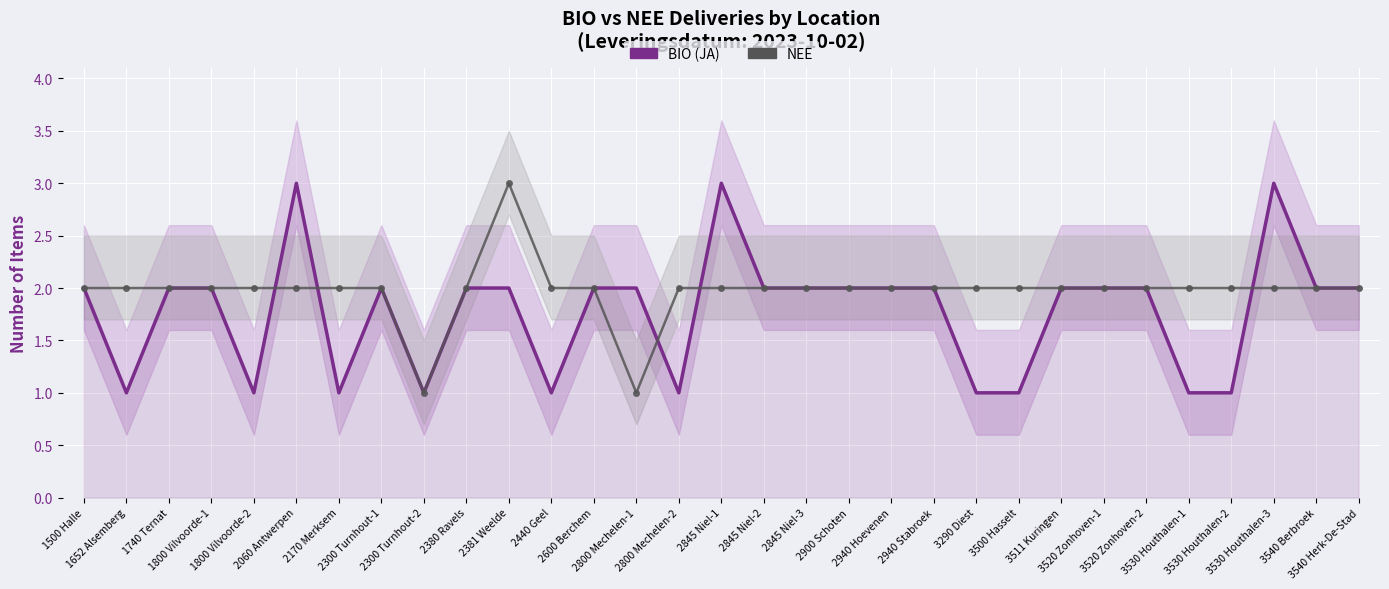

Which has a higher value, 2170 Merksem or 1652 Alsemberg?

2170 Merksem